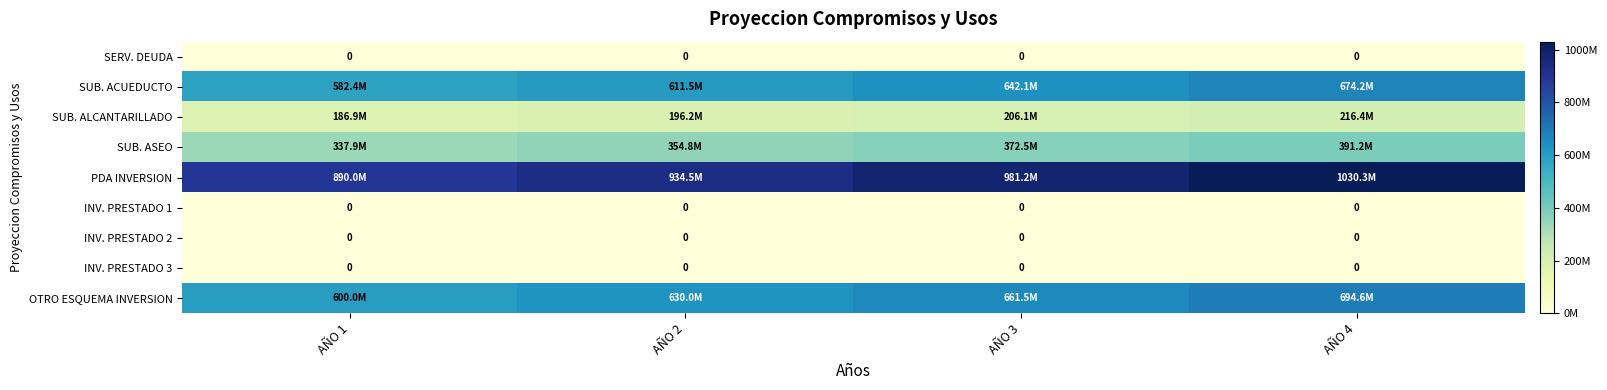

Is it true that SERV. DEUDA equals 0 at AÑO 3?

True